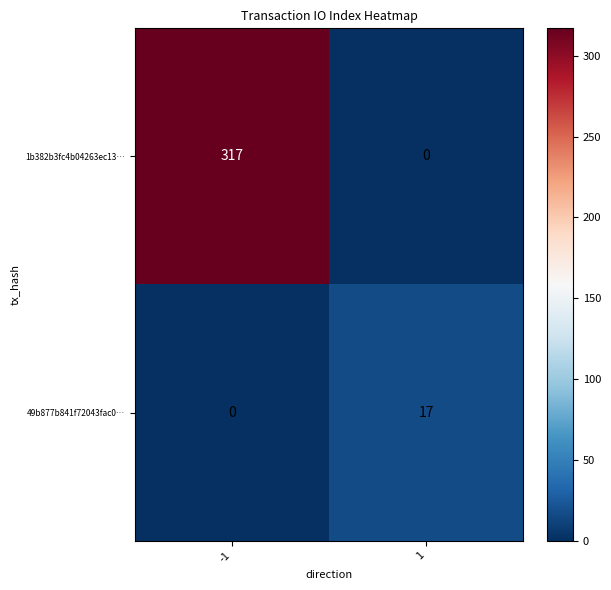

What is the sum of all 49b877b841f72043fac0… values?

17